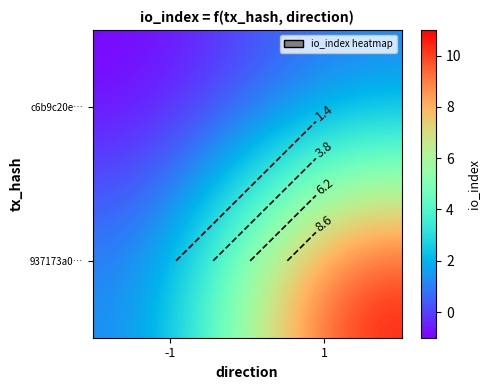

How many series are shown in this chart?

2